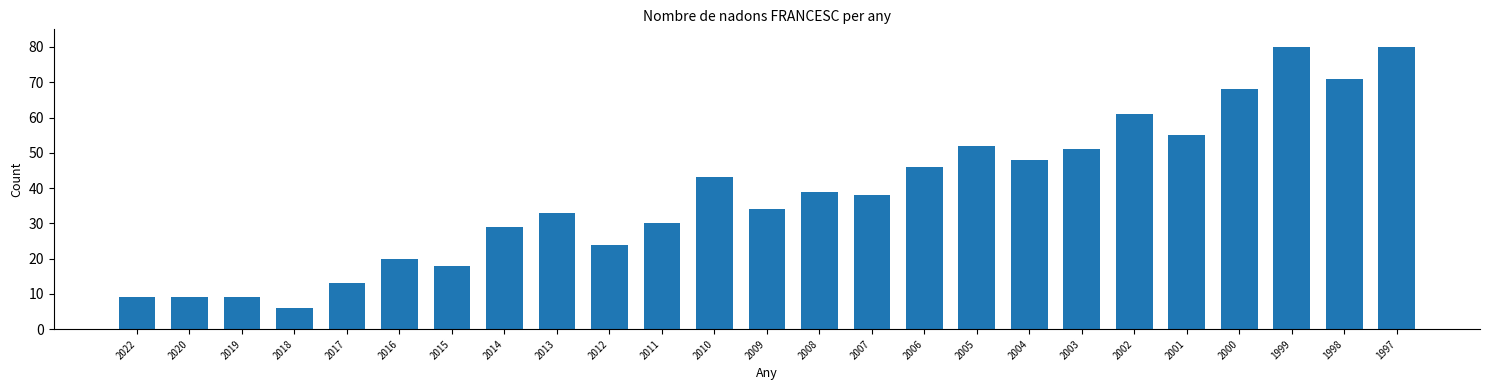

Reading left to right, what are all the values shown in this chart?

2022=9	2020=9	2019=9	2018=6	2017=13	2016=20	2015=18	2014=29	2013=33	2012=24	2011=30	2010=43	2009=34	2008=39	2007=38	2006=46	2005=52	2004=48	2003=51	2002=61	2001=55	2000=68	1999=80	1998=71	1997=80